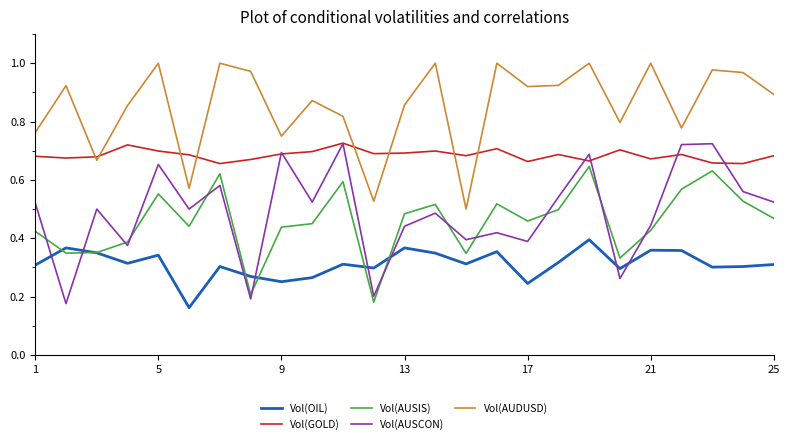

Which series has the largest total across all categories?

Vol(AUDUSD)